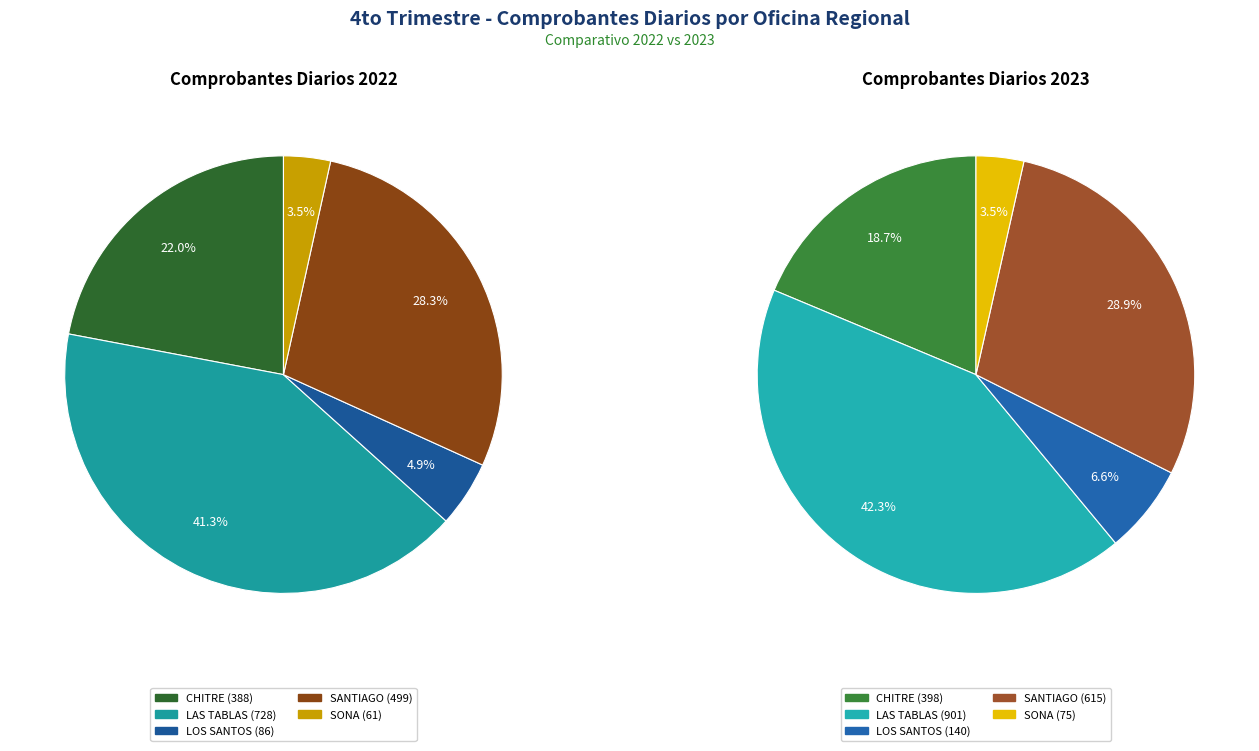

Does any single category account for the majority?

No